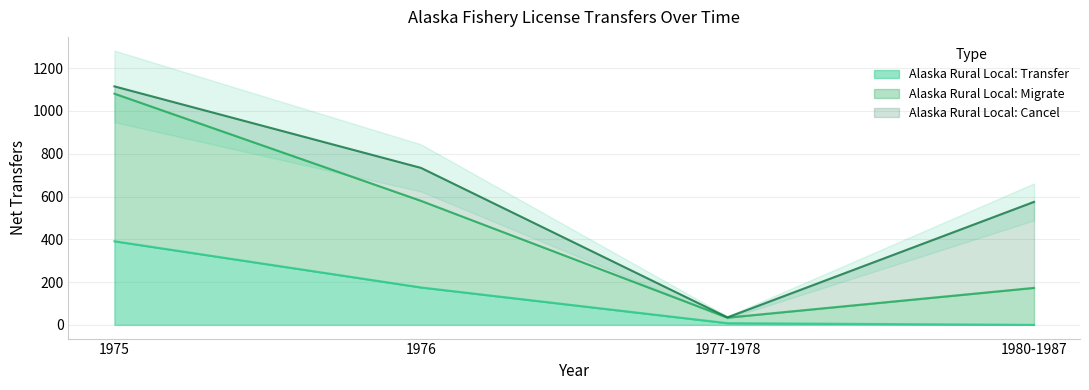

How many interior local valleys does the Alaska Rural Local: Cancel series have?

1